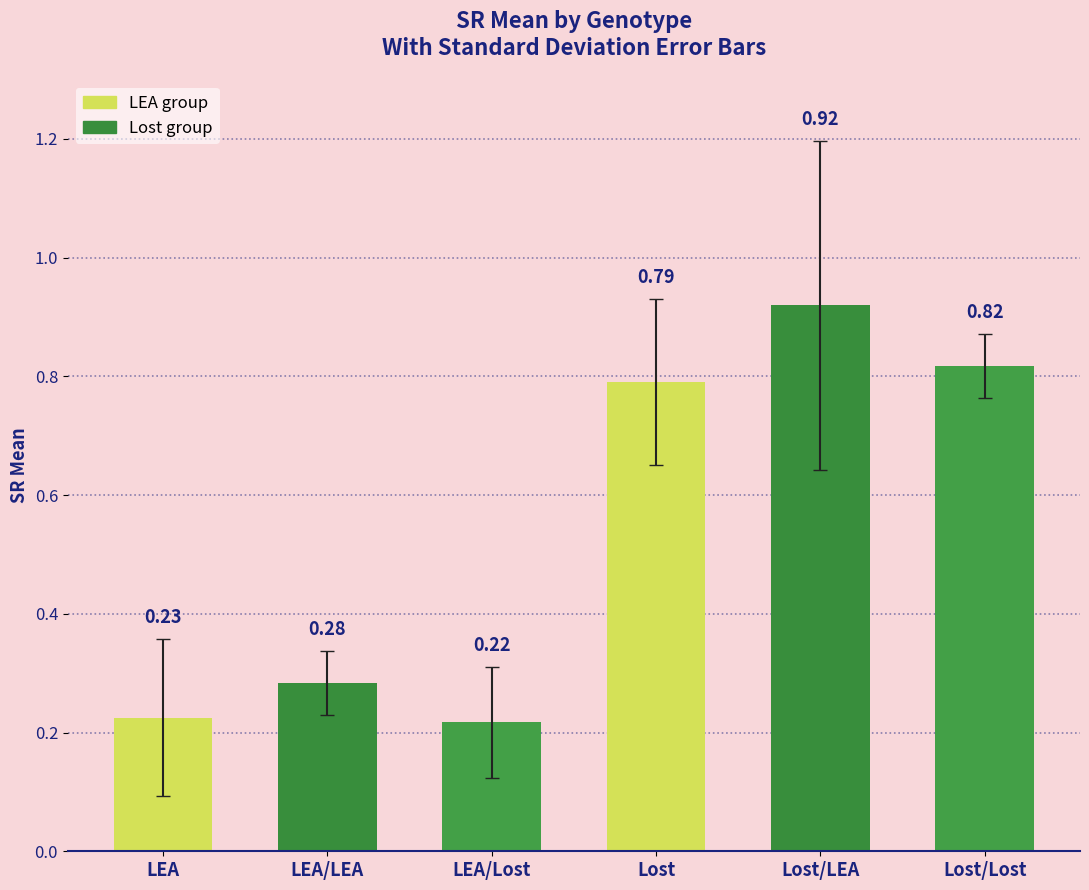

Where is the data nearest to the value 0?

LEA/Lost